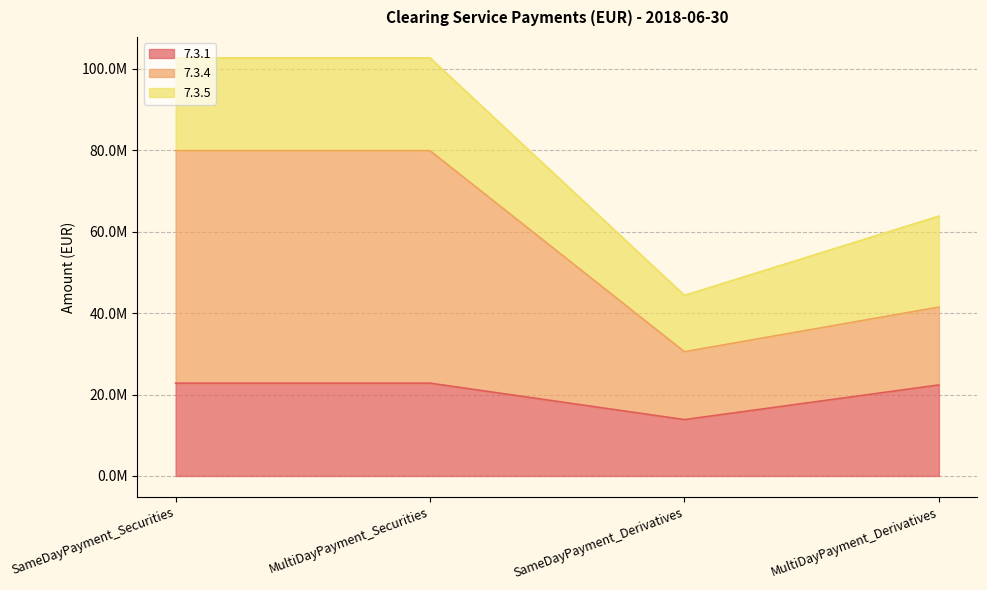

True or false: 7.3.1 has a value of 13849180.6 at SameDayPayment_Derivatives.

True